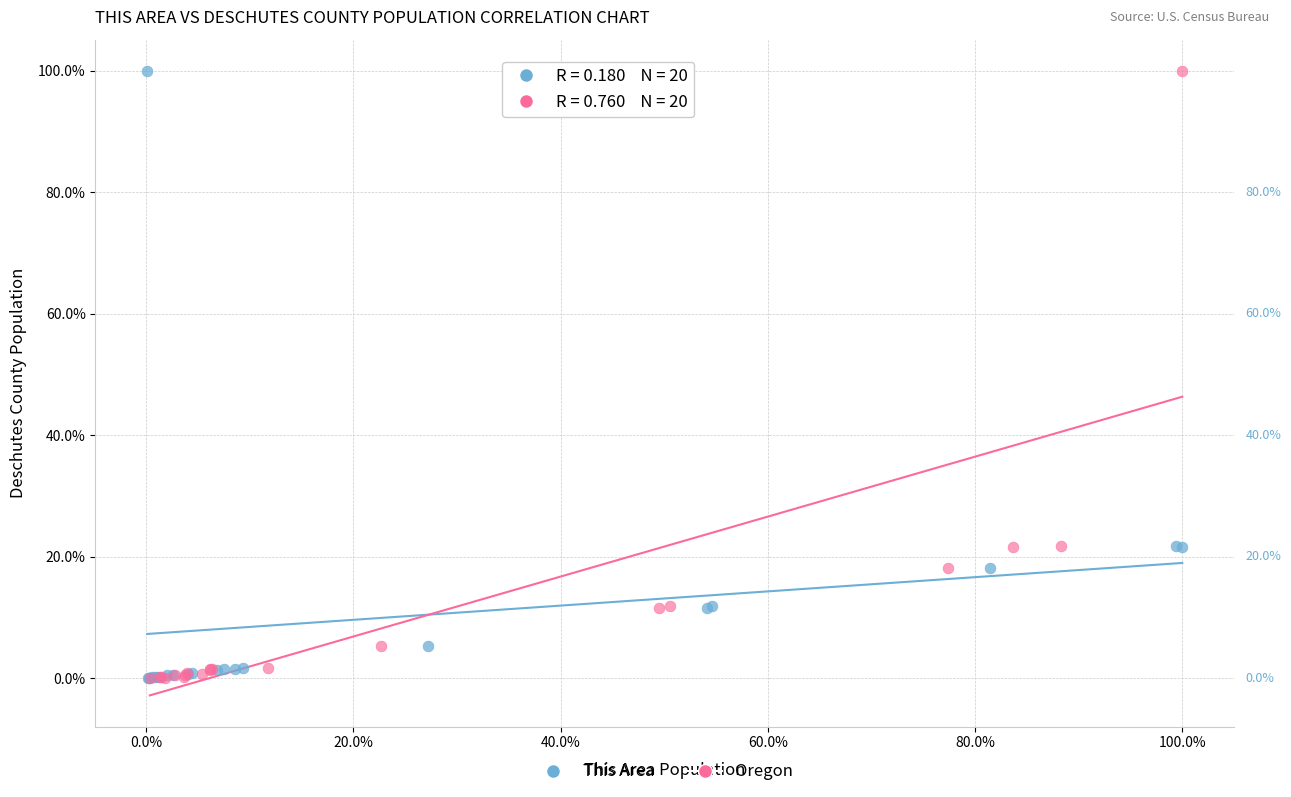

What are all the series names shown in the legend?

This Area, Oregon